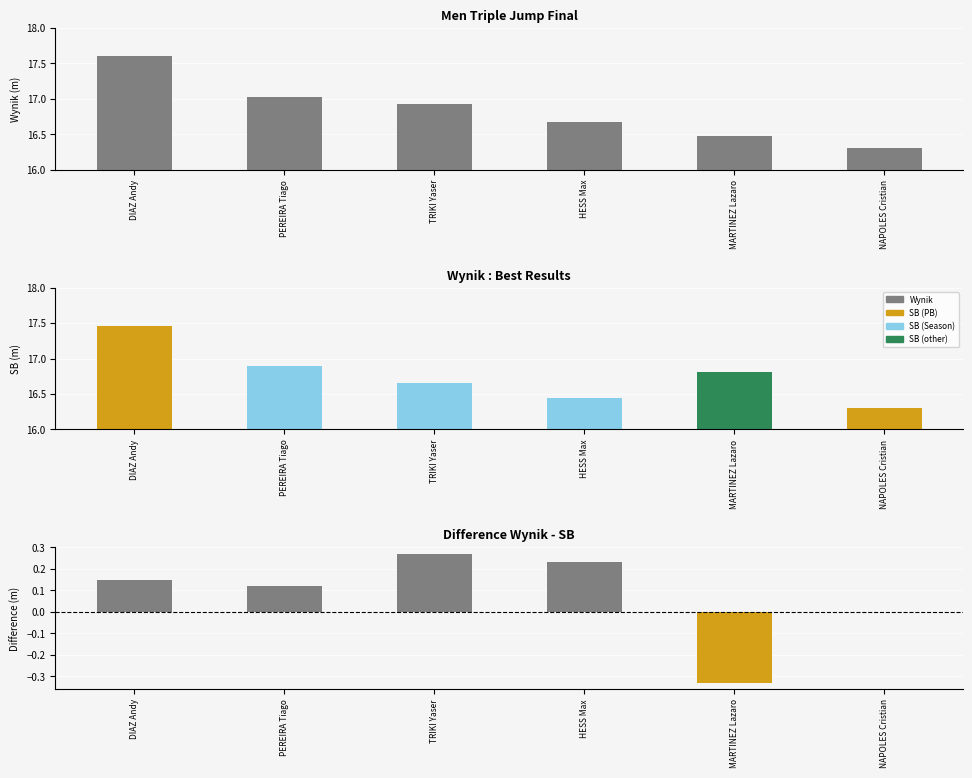

Which series changed the most between TRIKI Yaser and MARTINEZ Lazaro?

Difference (Wynik-SB)